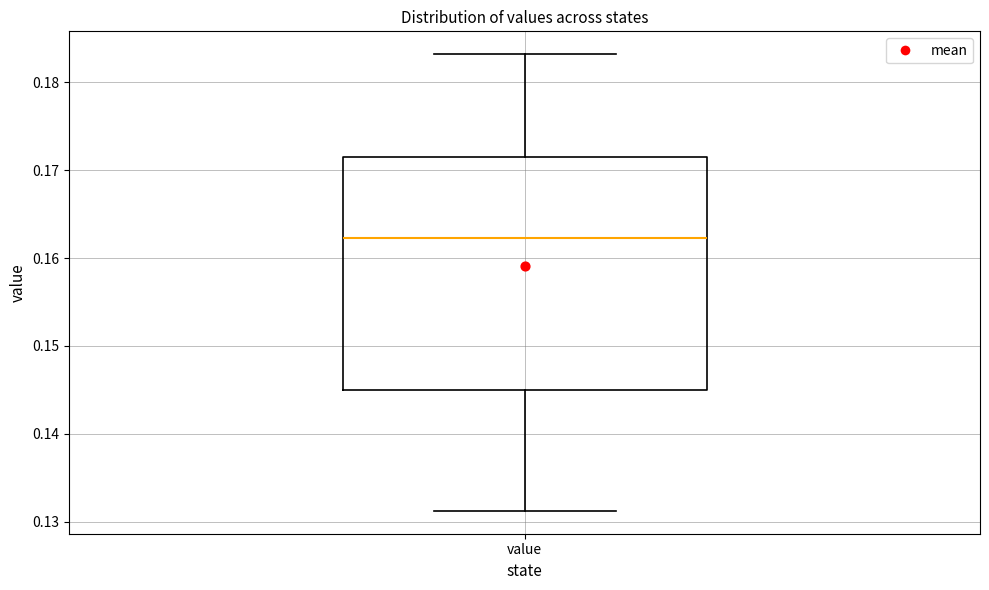

Where is the lower edge of the box for value on the y-axis? The values are not printed on the chart, so give them approximately, as read against the axis.

0.145